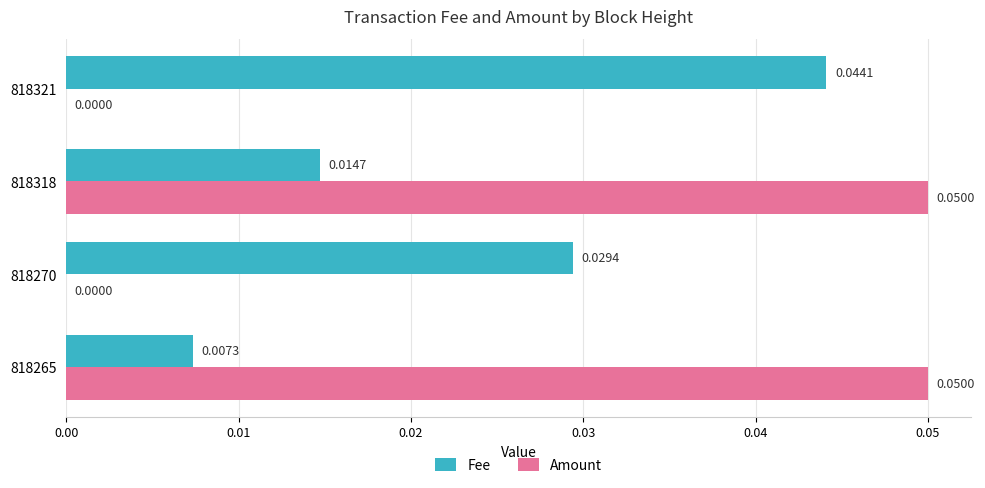

At which category is the sum across all series the highest?

818318